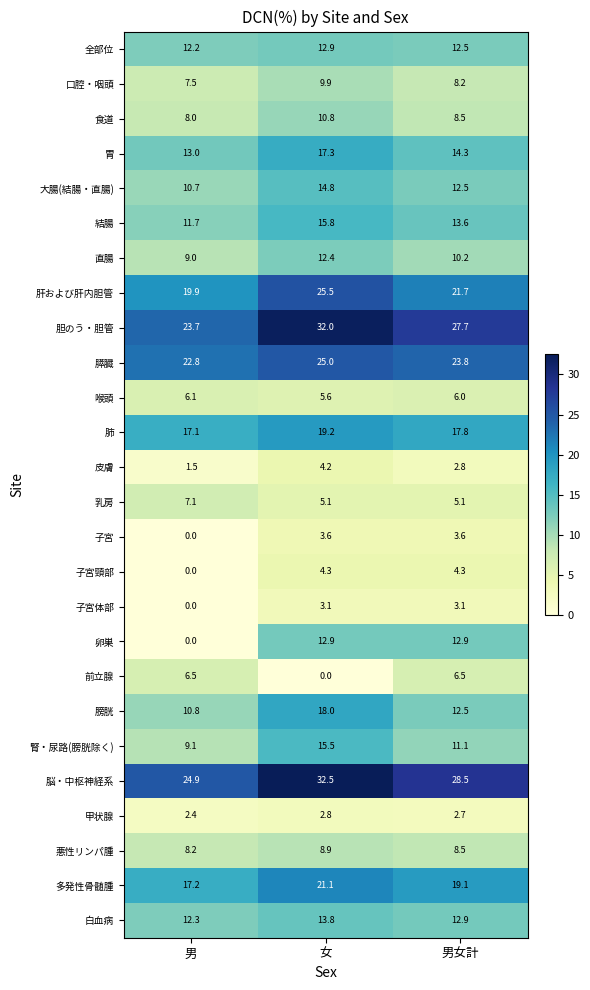

What is the maximum value shown in the chart?

32.5